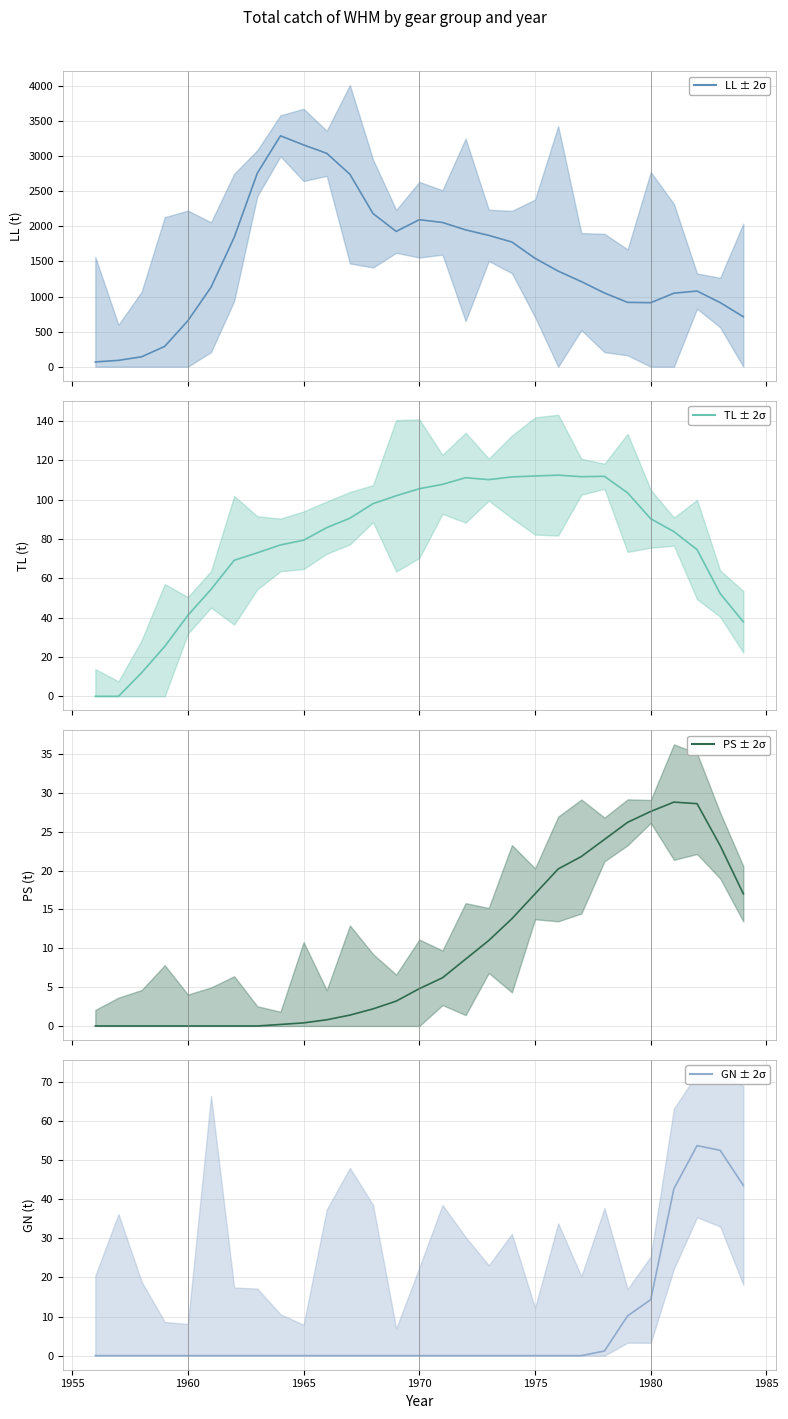

What is the approximate value of PS at 23?

26.2